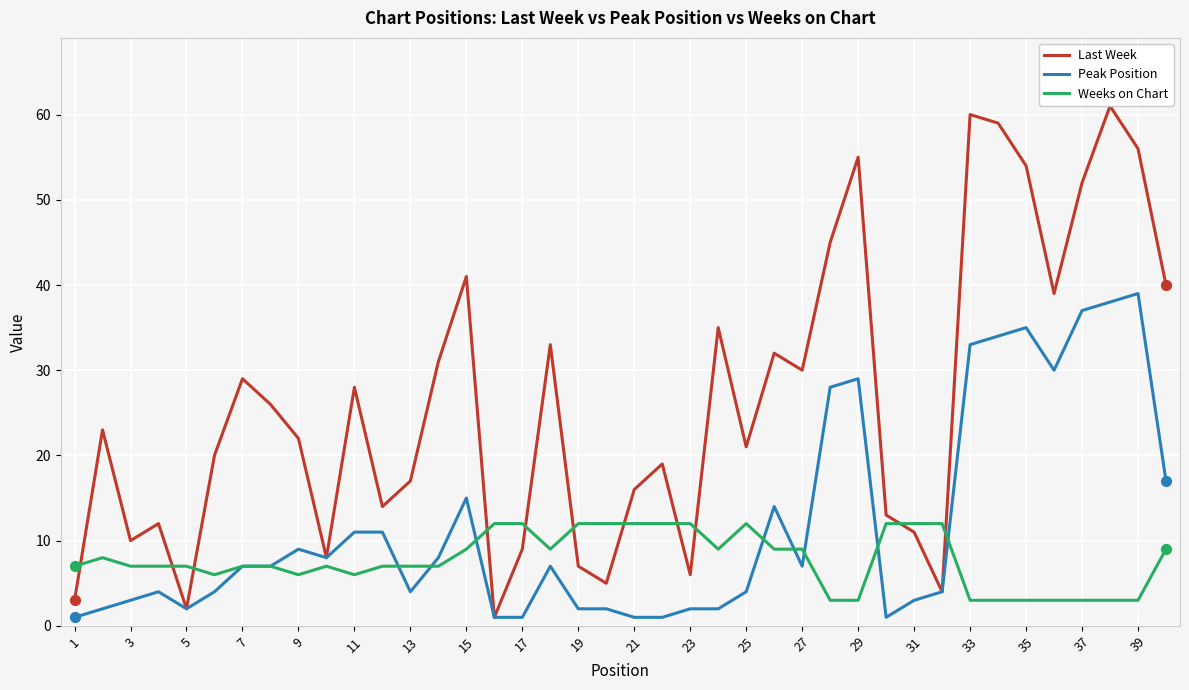

What are all the series names shown in the legend?

Last Week, Peak Position, Weeks on Chart